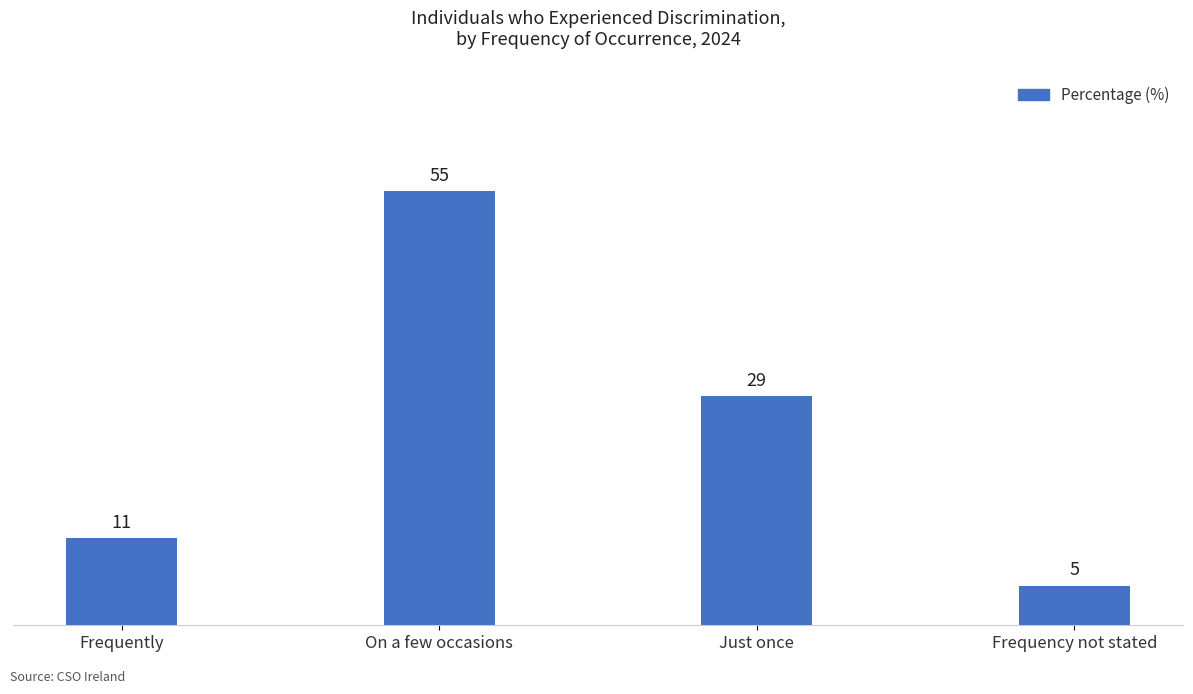

How many distinct data groups are displayed?

1